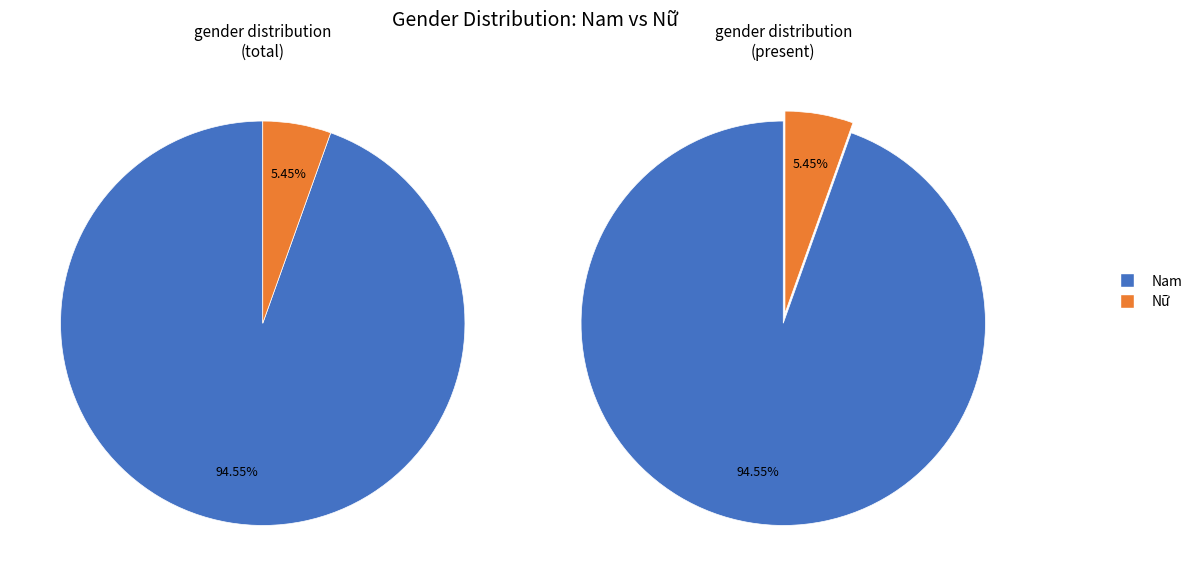

How many slices are in this pie chart?

2